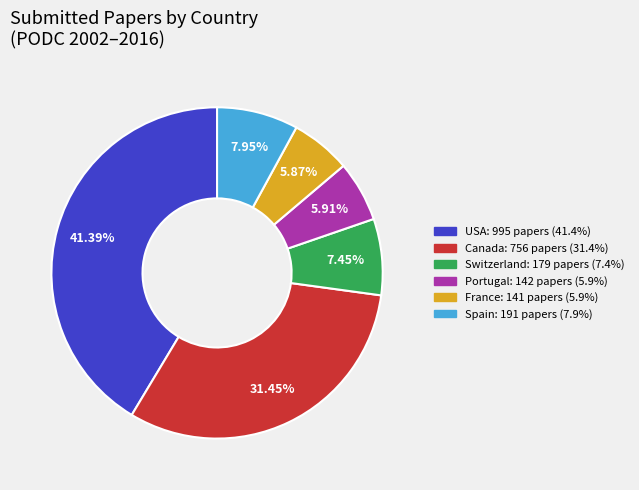

Is there a majority slice in this chart?

No